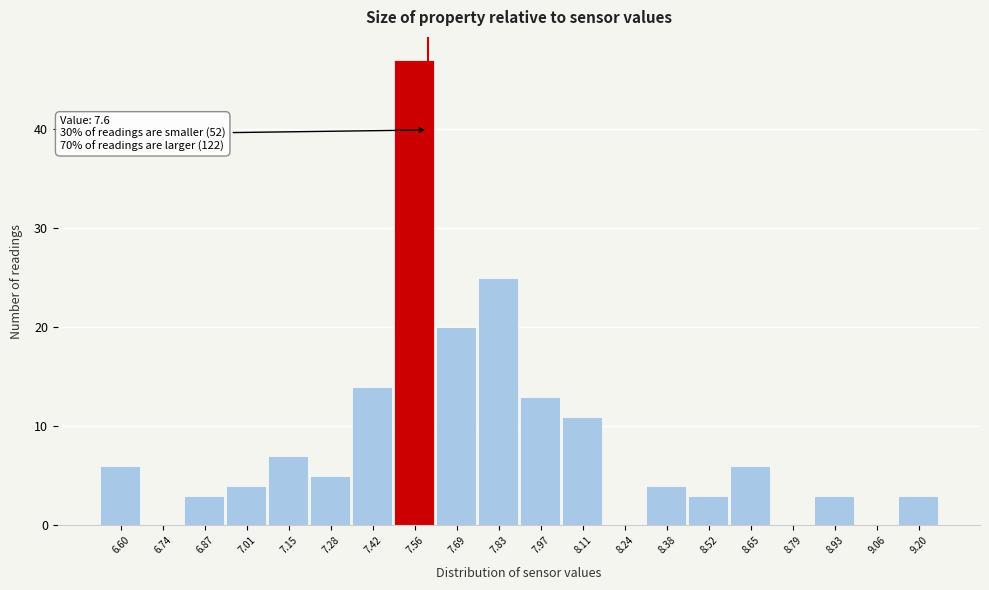

Over which range of the x-axis is the bar tallest?

7.48 to 7.62